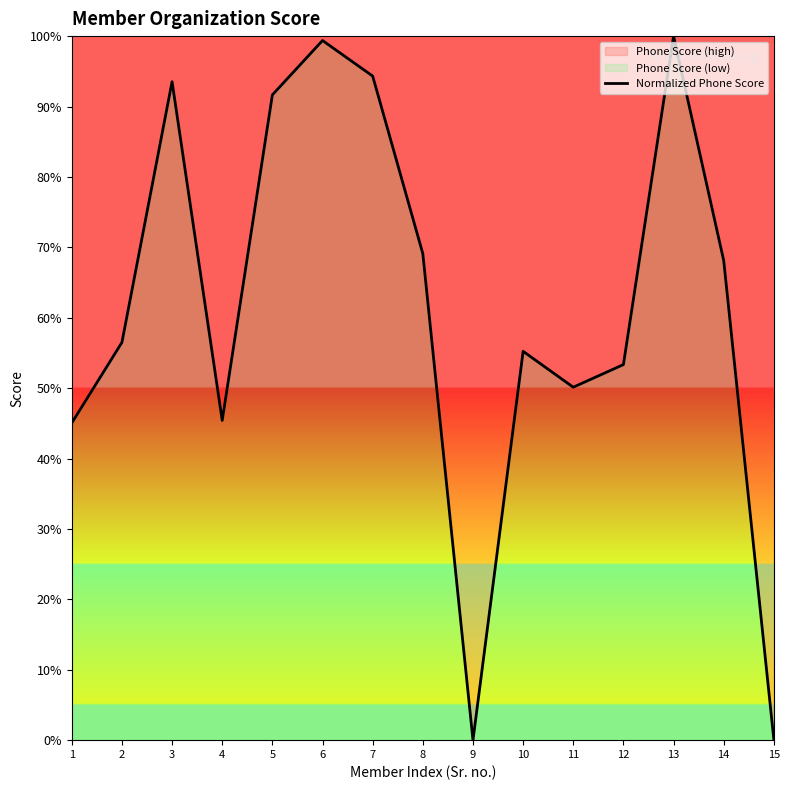

The chart shows a value of 94.3 at 7. True or false?

True